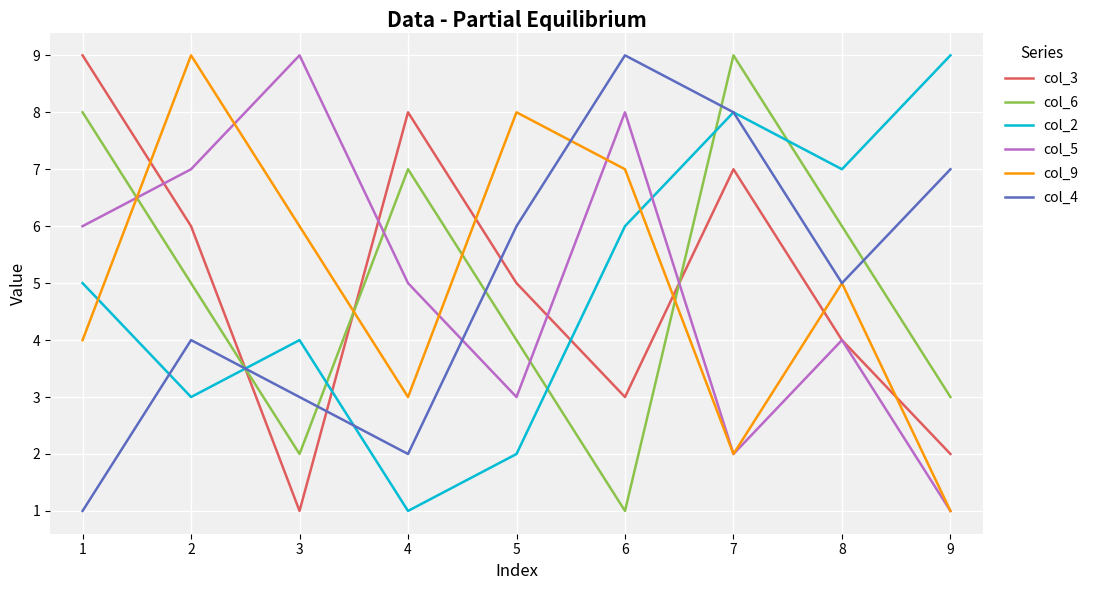

What are all the series names shown in the legend?

col_3, col_6, col_2, col_5, col_9, col_4